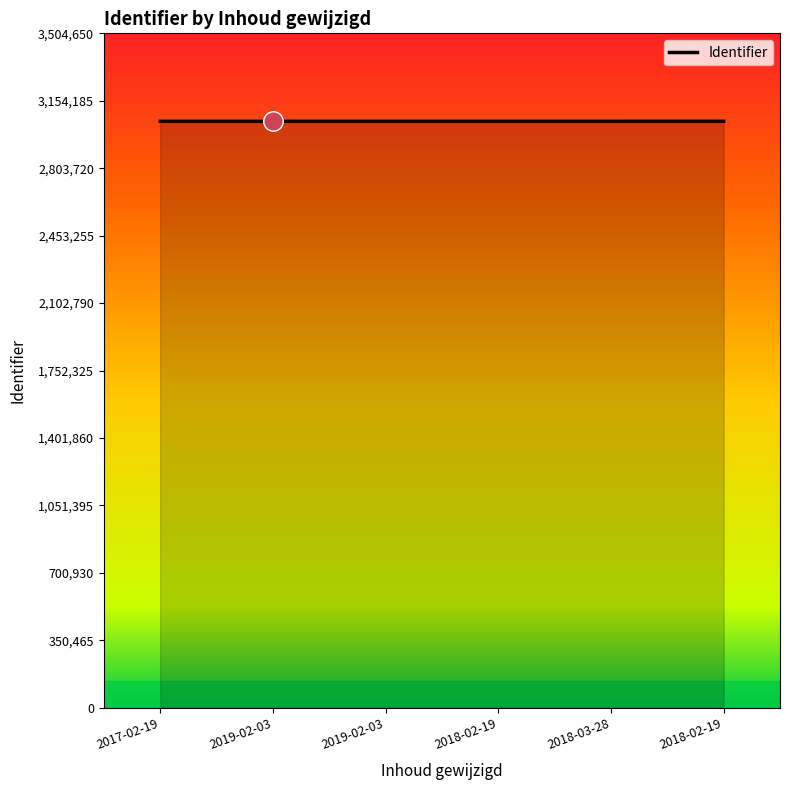

How many lines are shown in the chart?

1